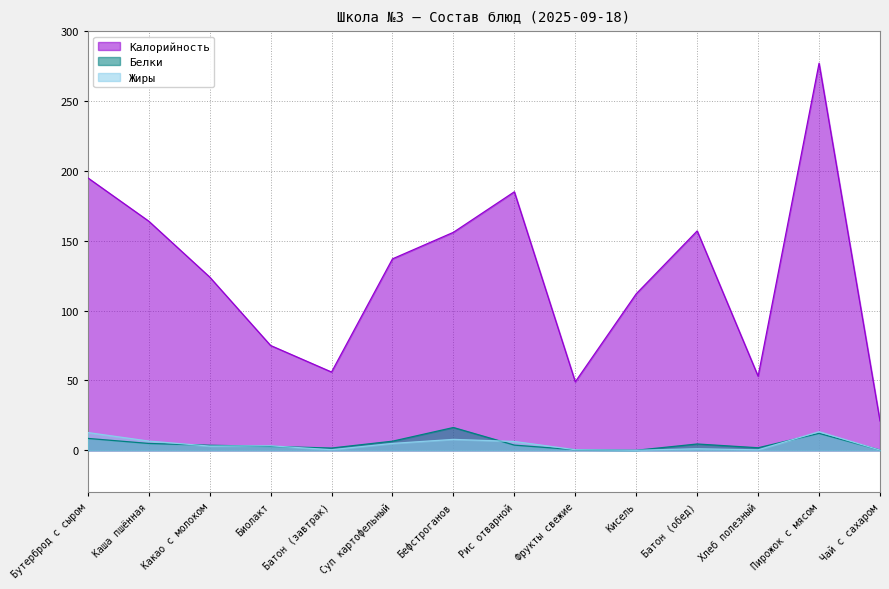

Where does the Жиры series first go above 3?

Бутерброд с сыром